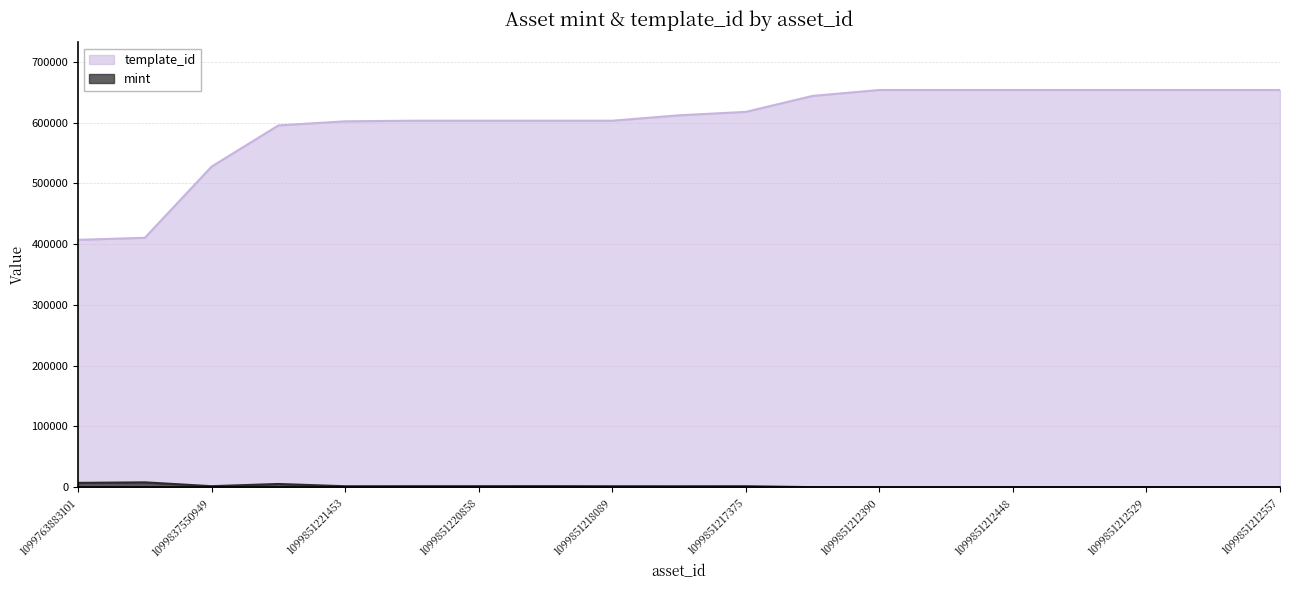

Between 1099851212536 and 1099851212557, which is larger?

1099851212557